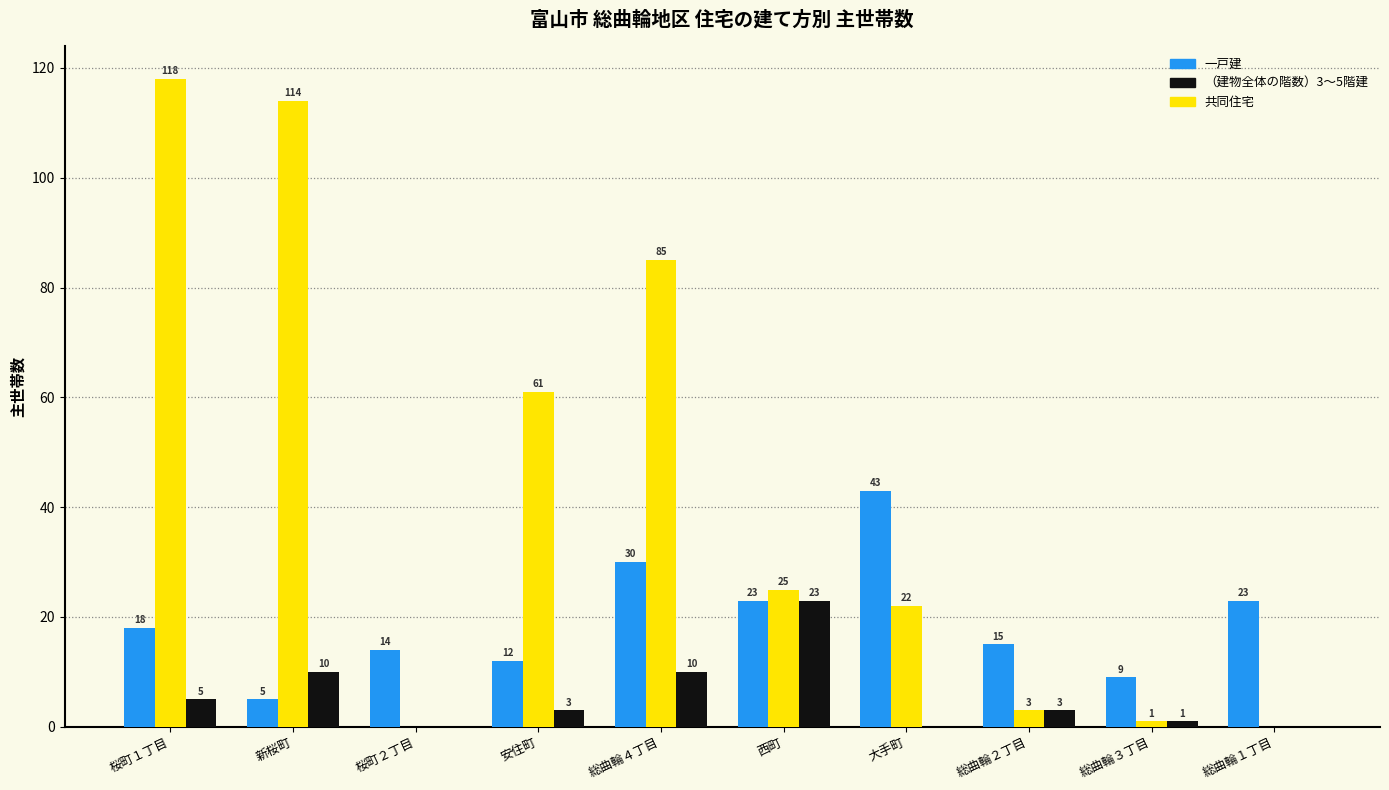

Where does the 共同住宅 series first go above 25?

桜町１丁目